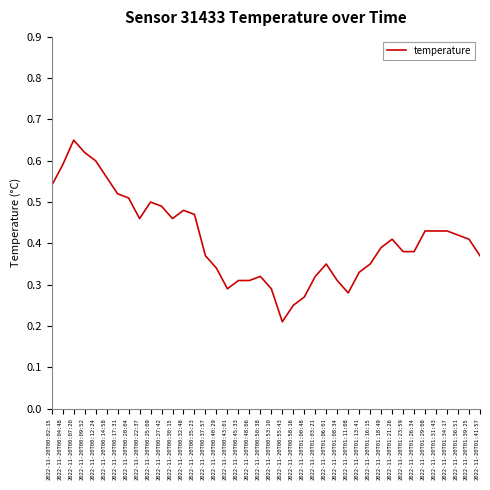

Is it true that the value at 2022-11-20T00:58:16 is 0.1?

False